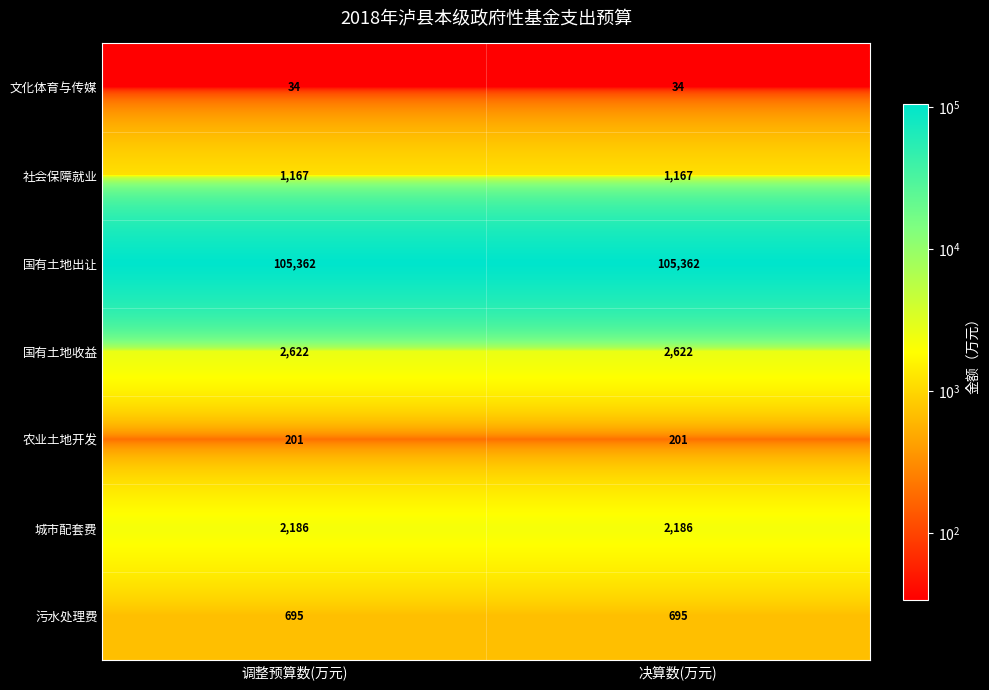

Reading left to right, list all the values displayed in this chart.

文化体育与传媒: 调整预算数(万元)=34	决算数(万元)=34
社会保障就业: 调整预算数(万元)=1167	决算数(万元)=1167
国有土地出让: 调整预算数(万元)=105362	决算数(万元)=105362
国有土地收益: 调整预算数(万元)=2622	决算数(万元)=2622
农业土地开发: 调整预算数(万元)=201	决算数(万元)=201
城市配套费: 调整预算数(万元)=2186	决算数(万元)=2186
污水处理费: 调整预算数(万元)=695	决算数(万元)=695